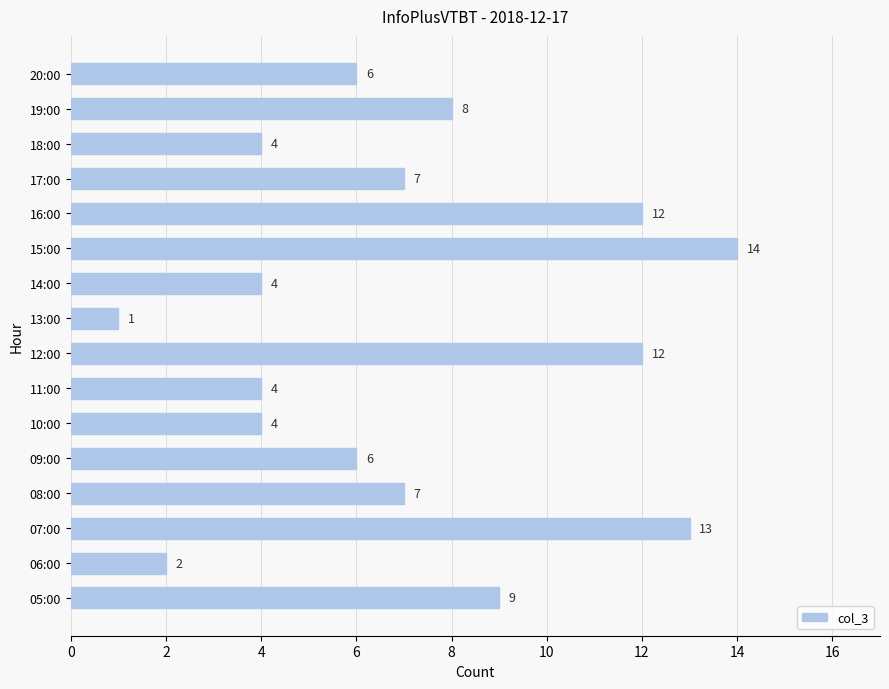

Which category has the lowest value across all series?

13:00